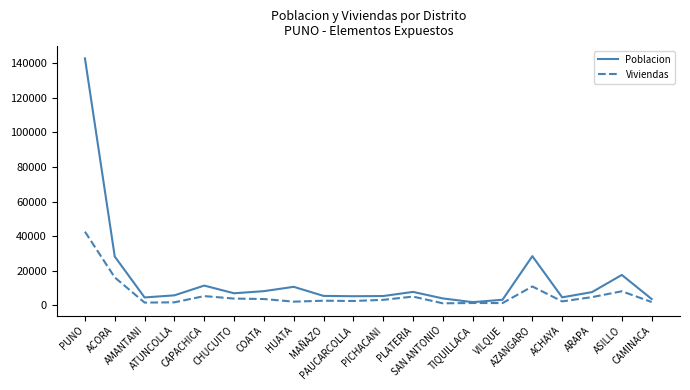

What is the maximum value shown in the chart?

142863